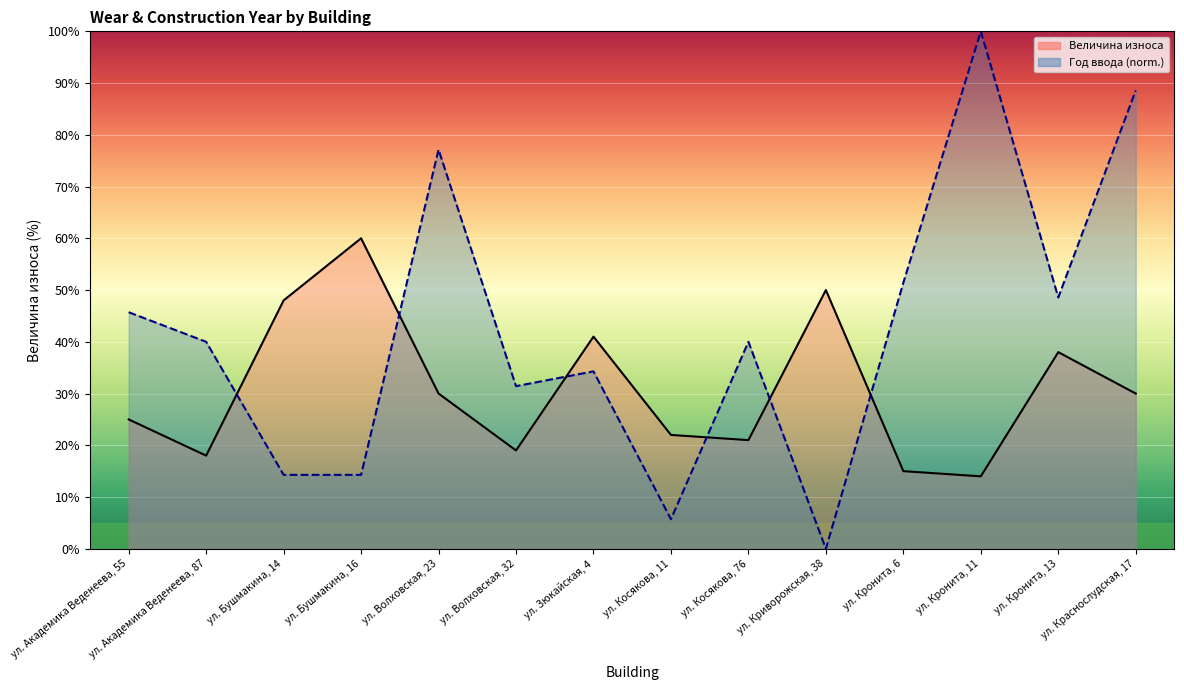

Reading left to right, list all the values displayed in this chart.

Величина износа: ул. Академика Веденеева, 55=25.0	ул. Академика Веденеева, 87=18.0	ул. Бушмакина, 14=48.0	ул. Бушмакина, 16=60.0	ул. Волховская, 23=30.0	ул. Волховская, 32=19.0	ул. Зюкайская, 4=41.0	ул. Косякова, 11=22.0	ул. Косякова, 76=21.0	ул. Криворожская, 38=50.0	ул. Кронита, 6=15.0	ул. Кронита, 11=14.0	ул. Кронита, 13=38.0	ул. Краснослудская, 17=30.0
Год ввода в эксплуатацию: ул. Академика Веденеева, 55=45.7	ул. Академика Веденеева, 87=40.0	ул. Бушмакина, 14=14.3	ул. Бушмакина, 16=14.3	ул. Волховская, 23=77.1	ул. Волховская, 32=31.4	ул. Зюкайская, 4=34.3	ул. Косякова, 11=5.7	ул. Косякова, 76=40.0	ул. Криворожская, 38=0.0	ул. Кронита, 6=51.4	ул. Кронита, 11=100.0	ул. Кронита, 13=48.6	ул. Краснослудская, 17=88.6